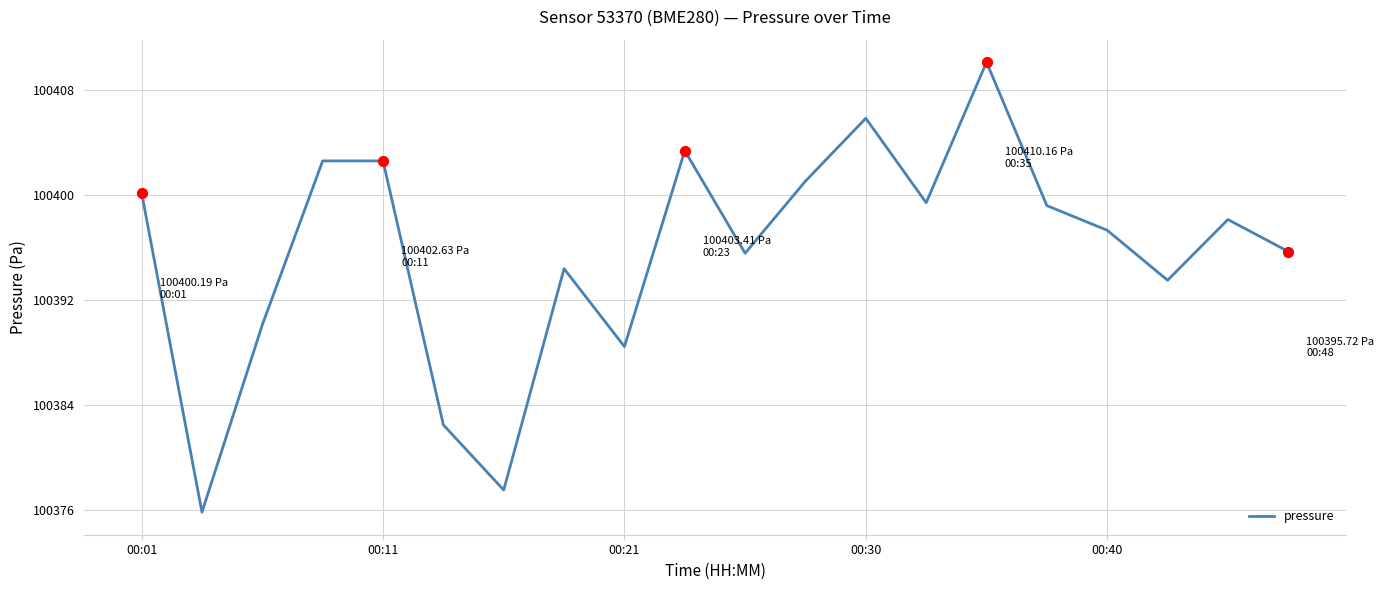

What is the difference between the maximum and minimum values?

34.3